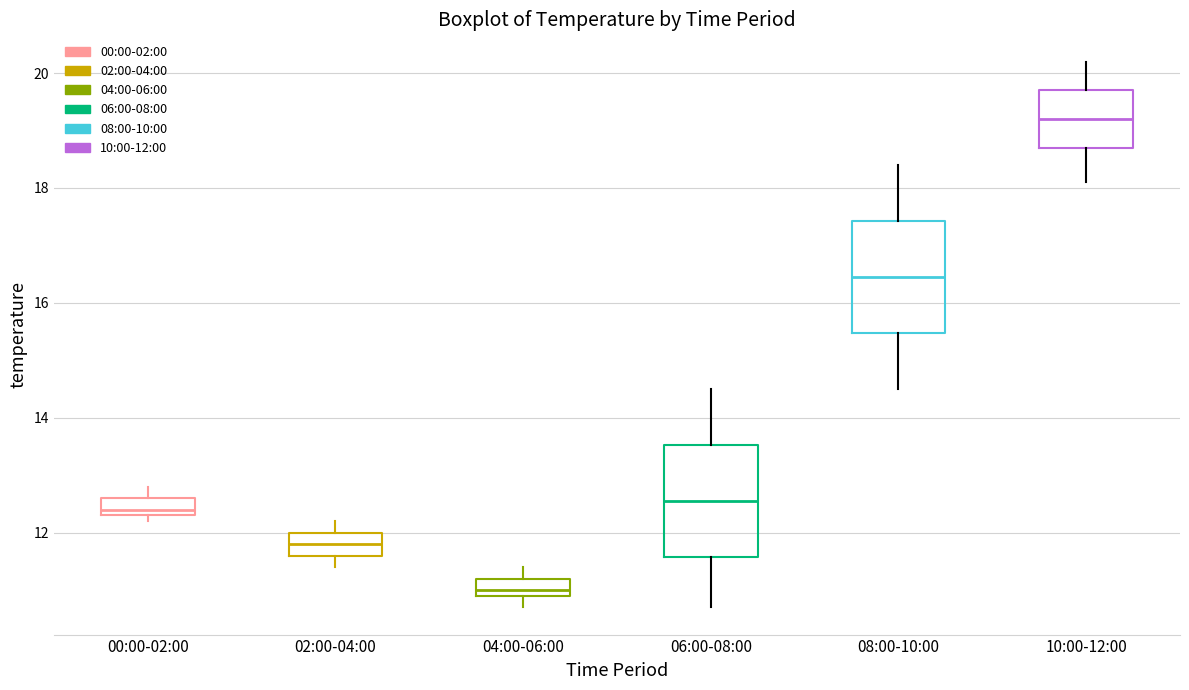

Which box has the highest median line?

10:00-12:00